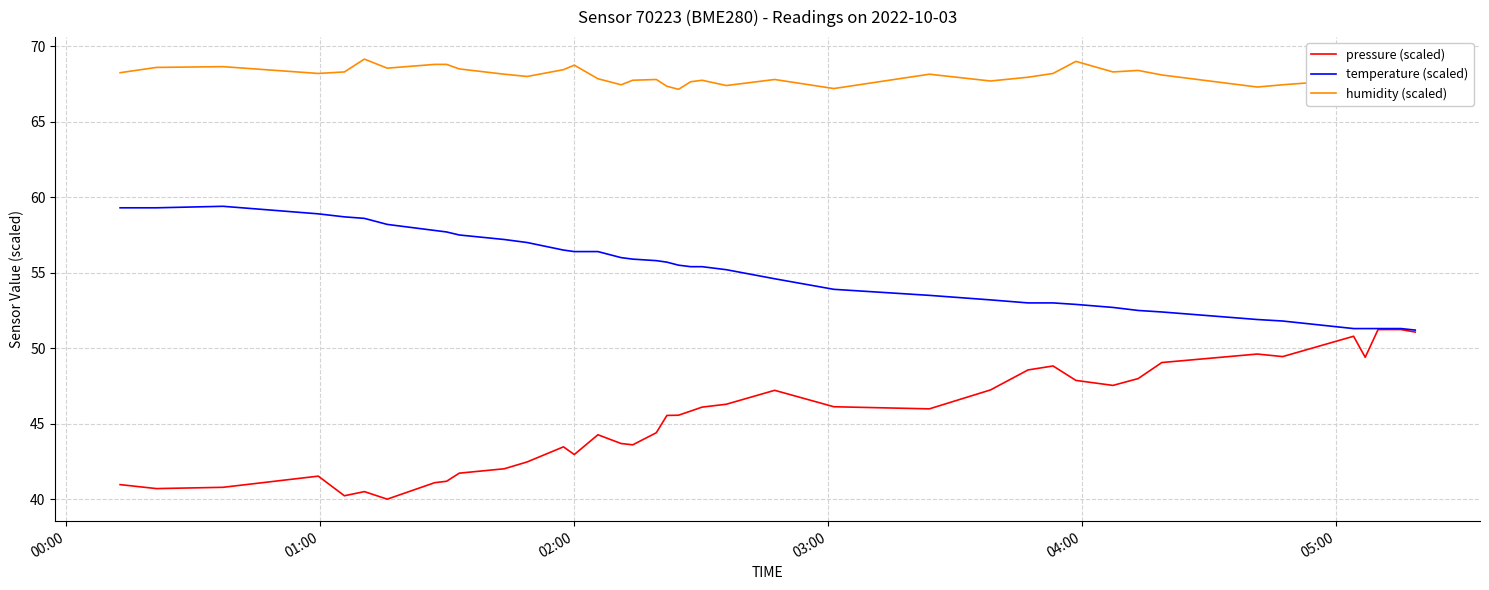

How many data points in pressure (scaled) are above 45?

22